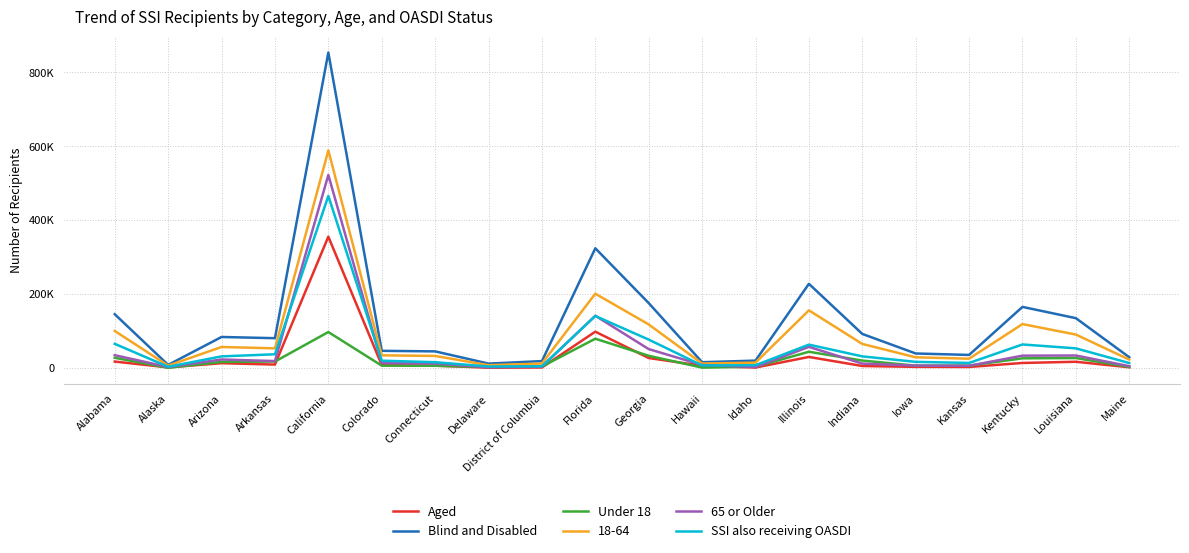

The 65 or Older series shows 5643 at Hawaii. True or false?

False